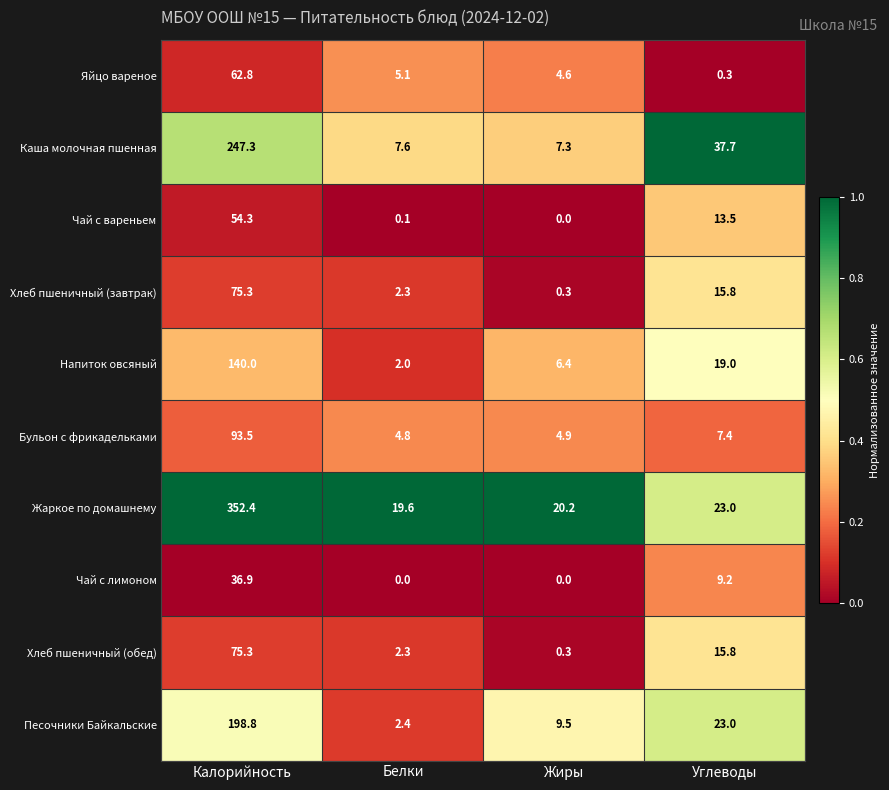

What is the difference between the Хлеб пшеничный (обед) values at Углеводы and Жиры?

15.5